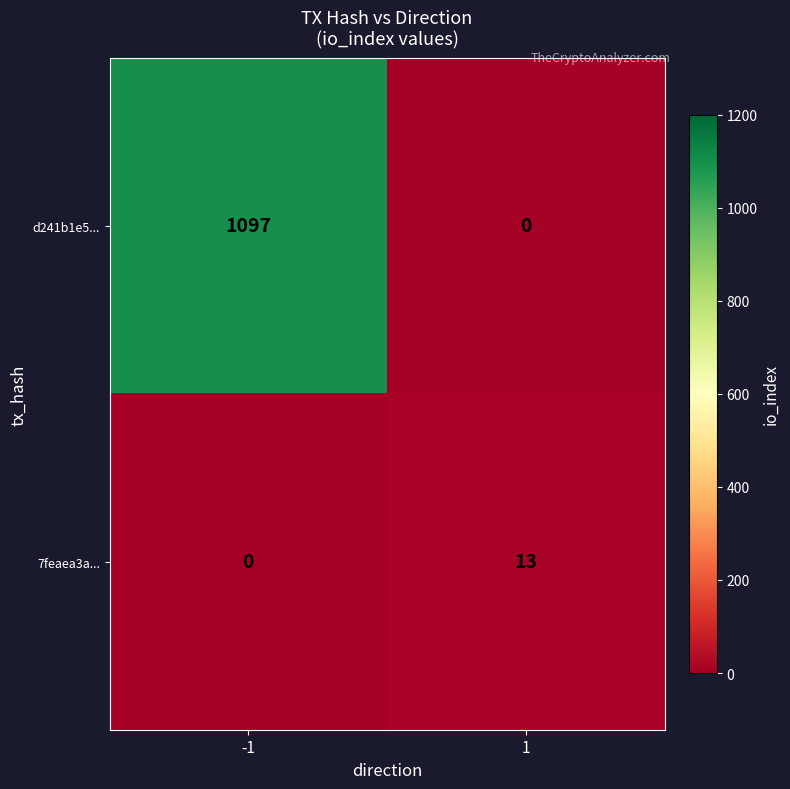

Reading right to left, what are all the values shown in this chart?

d241b1e5...: 0	1097
7feaea3a...: 13	0